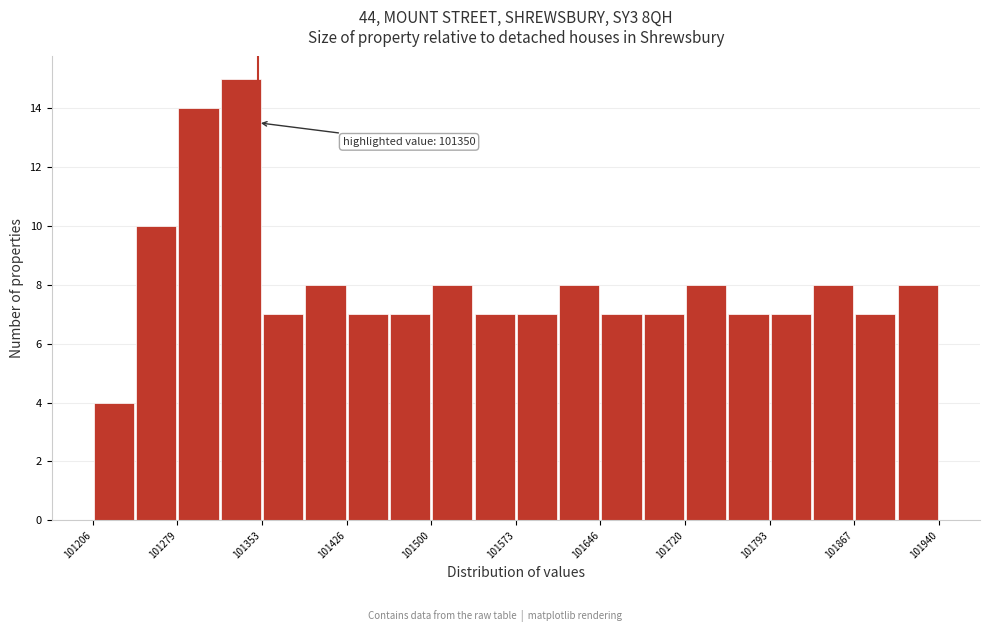

Read against the x-axis, roughly where is the centre of the tallest bar?

101340